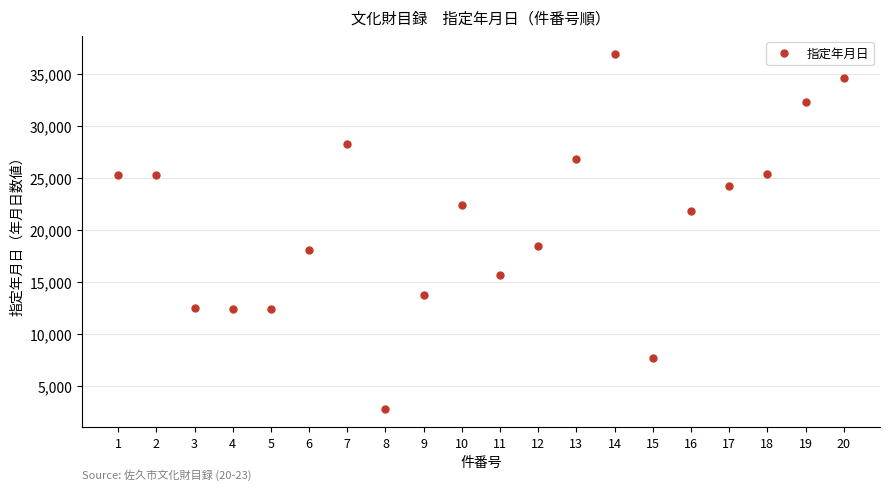

Read the value at 5.

12449